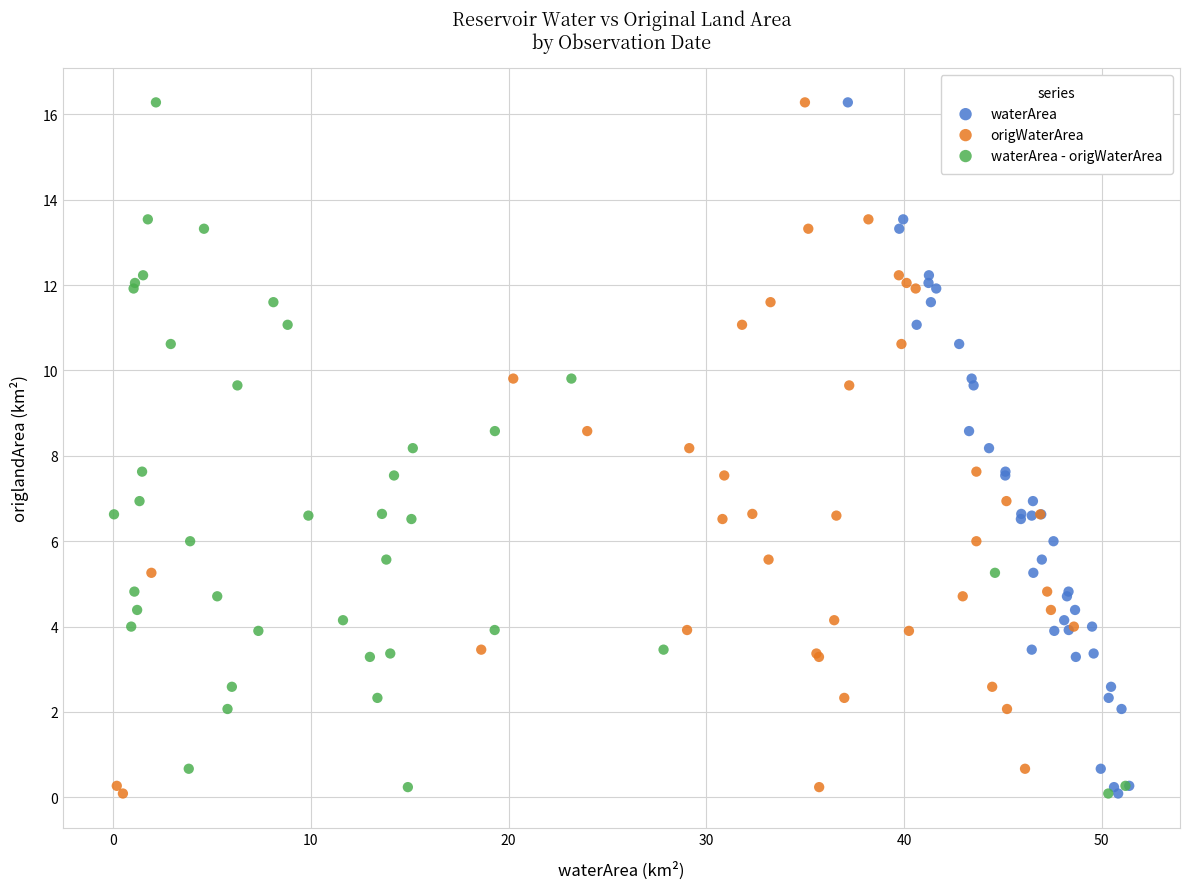

What are all the series names shown in the legend?

waterArea, origWaterArea, waterArea - origWaterArea